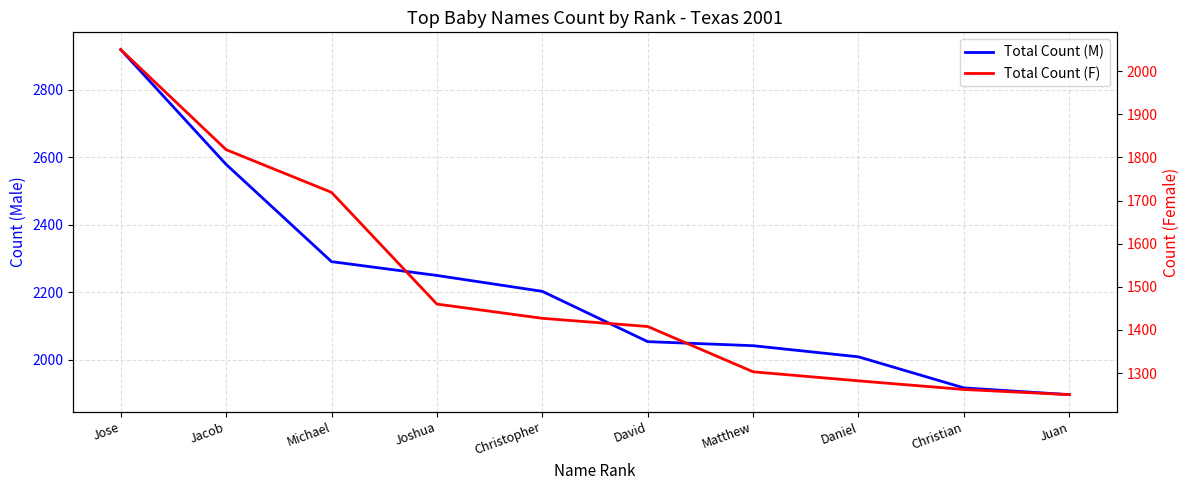

At how many categories does at least one series exceed 2248?

4